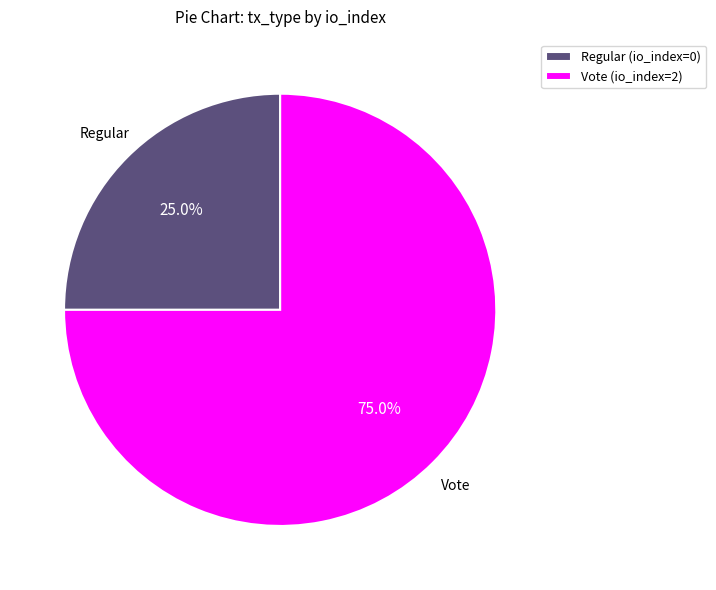

To the nearest percent, what percentage of the pie is Vote (io_index=2)?

75%